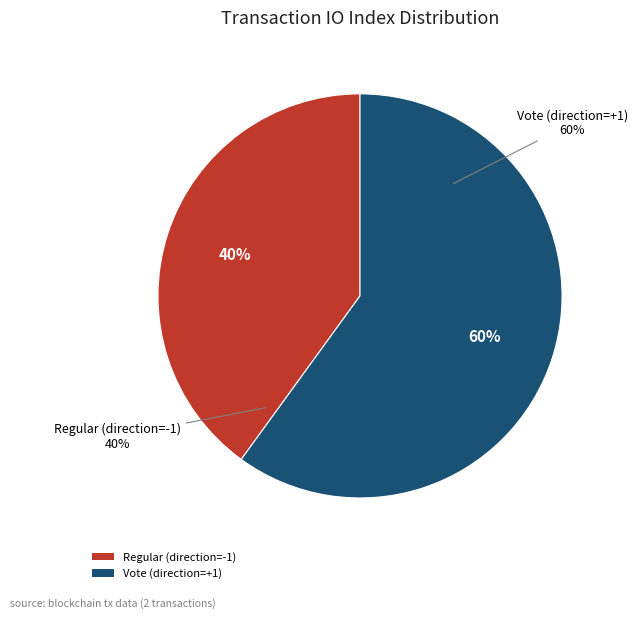

Count the number of slices in the pie.

2